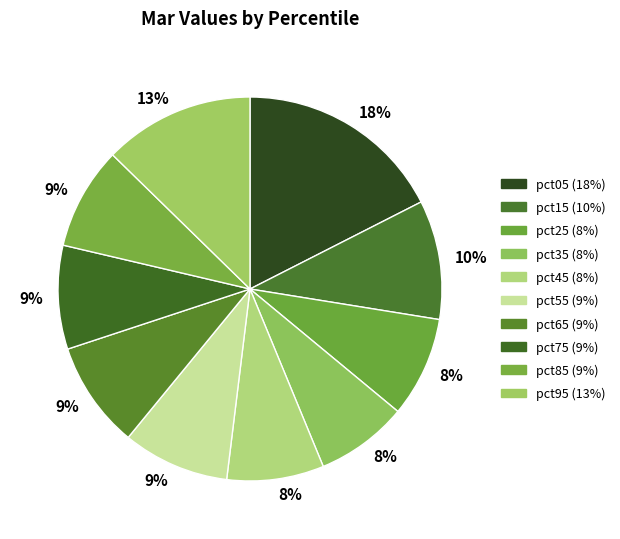

Does pct15 represent more than half of the total?

No